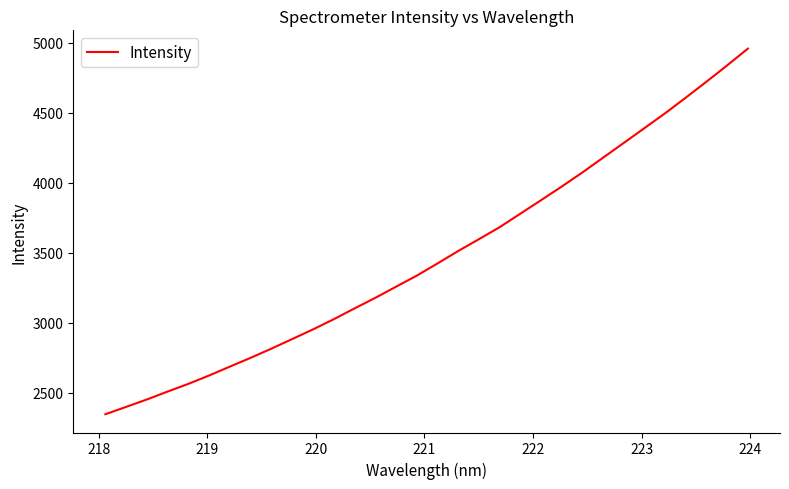

What is the greatest value displayed?

4958.2